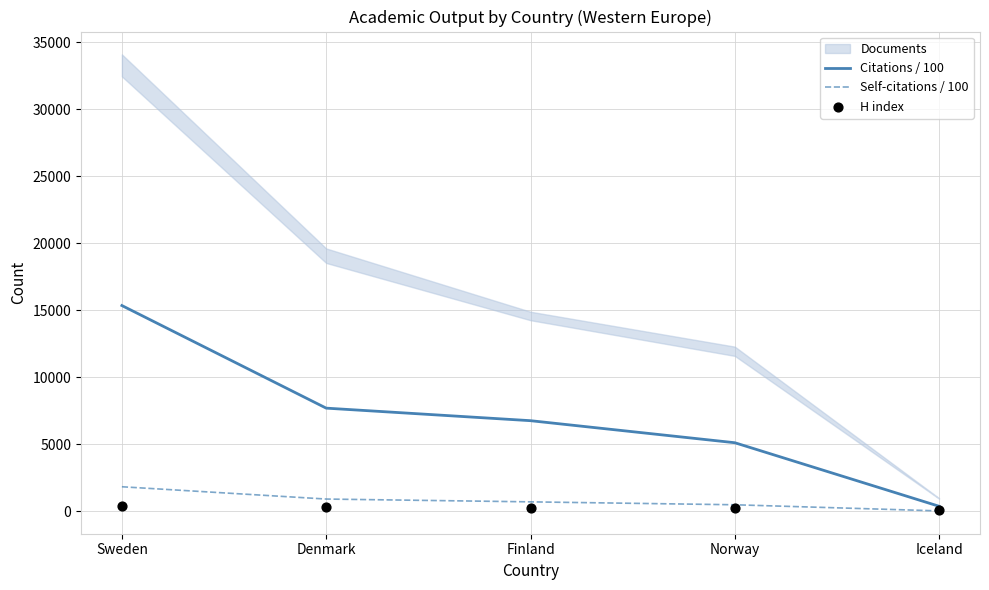

Which series has the largest total across all categories?

Citations / 100